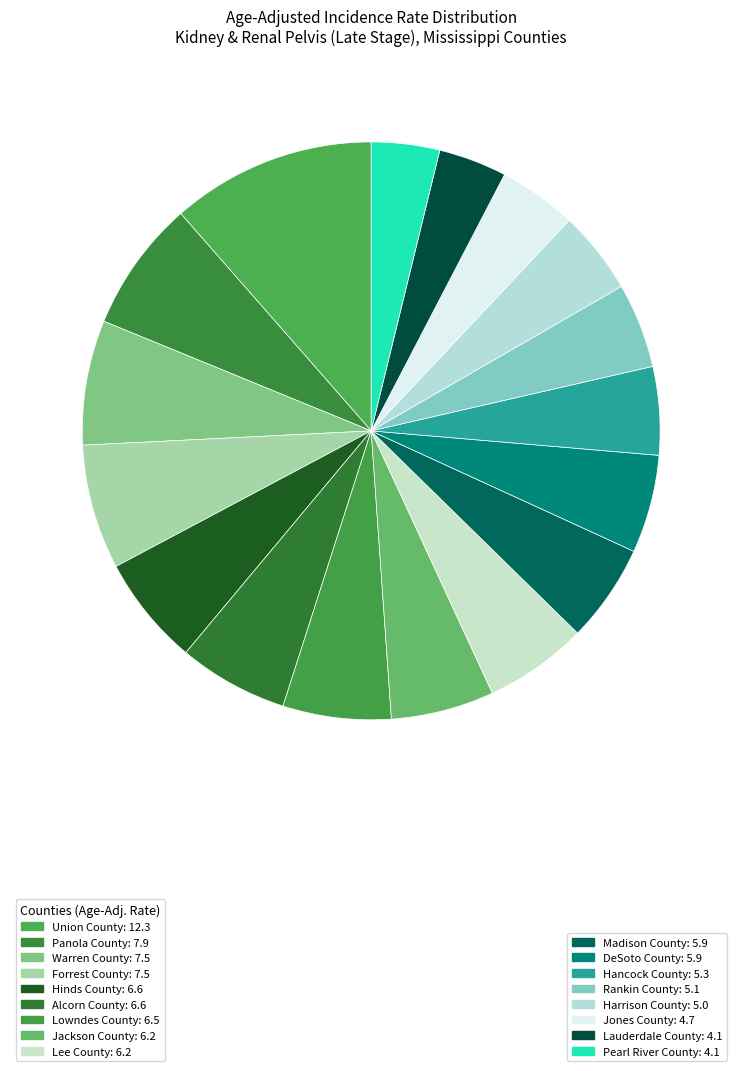

Does any single category account for the majority?

No